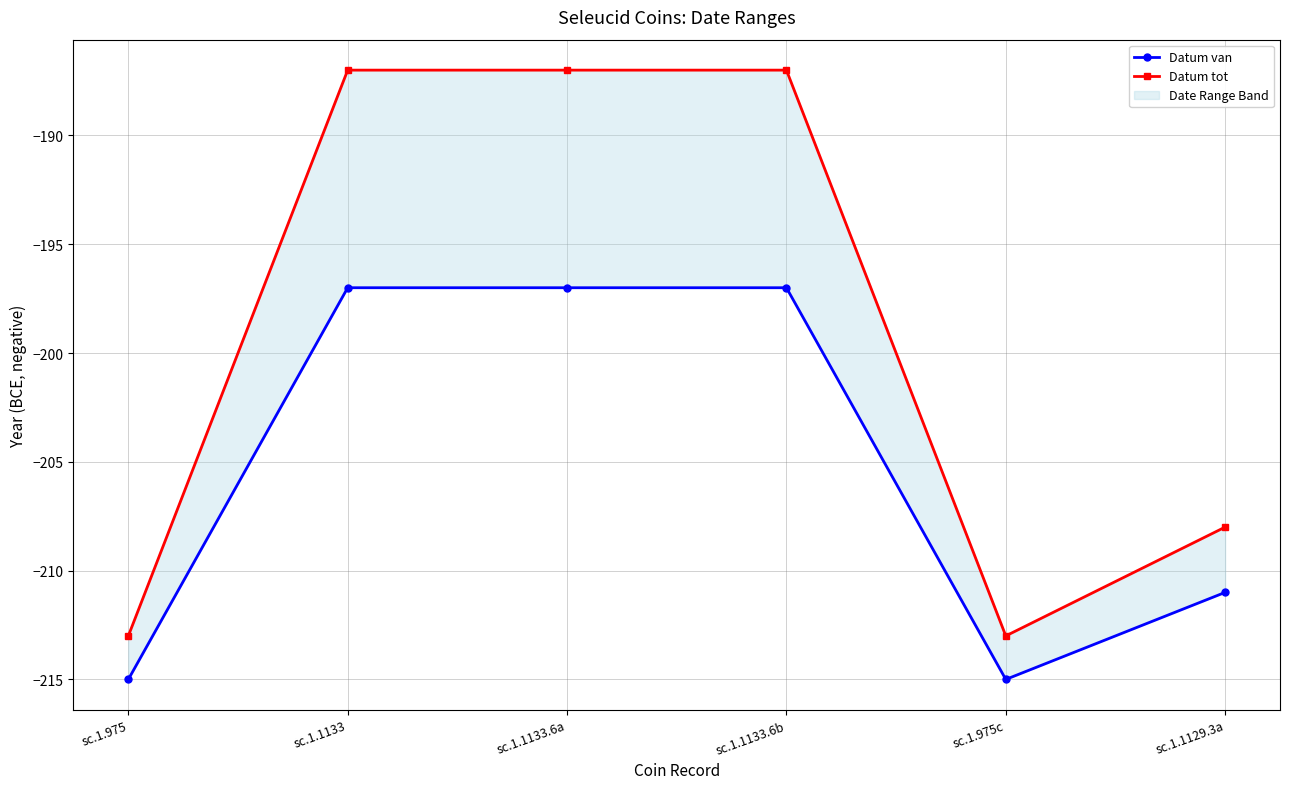

How many lines are shown in the chart?

2